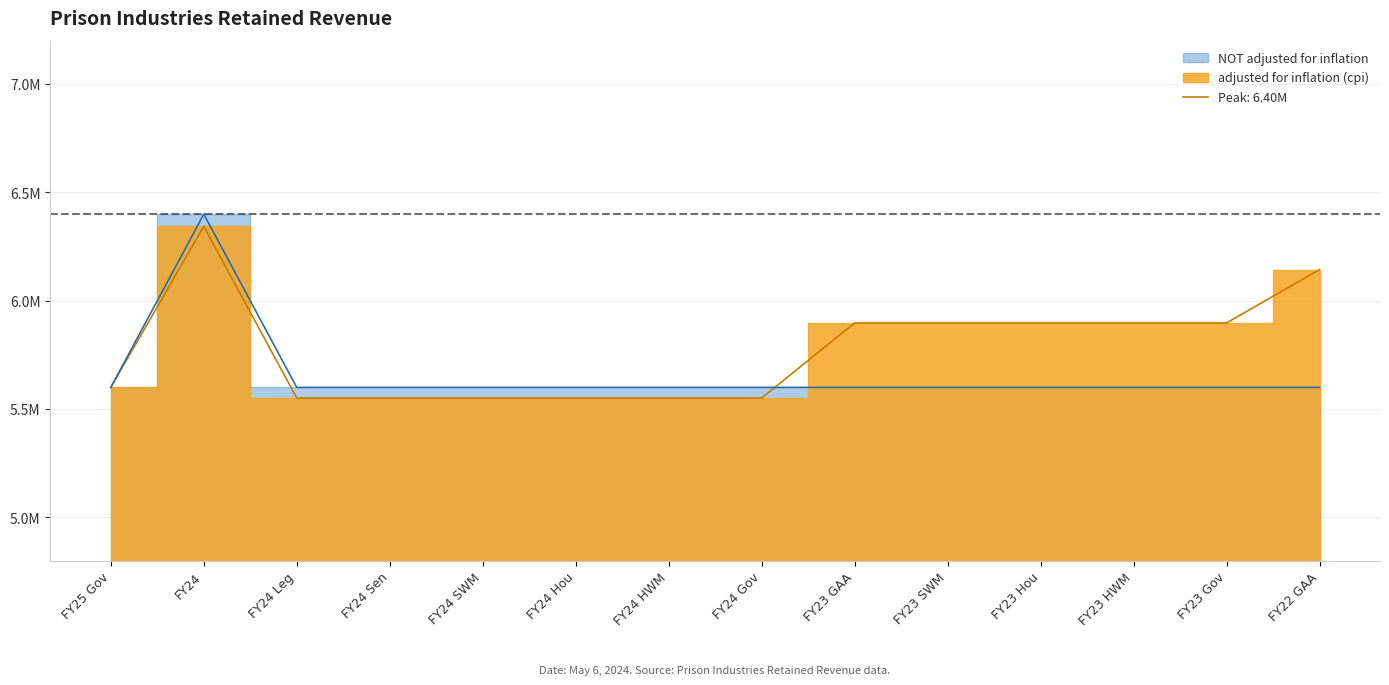

Where do adjusted for inflation (cpi) and NOT adjusted for inflation first cross each other?

FY24 Gov and FY23 GAA